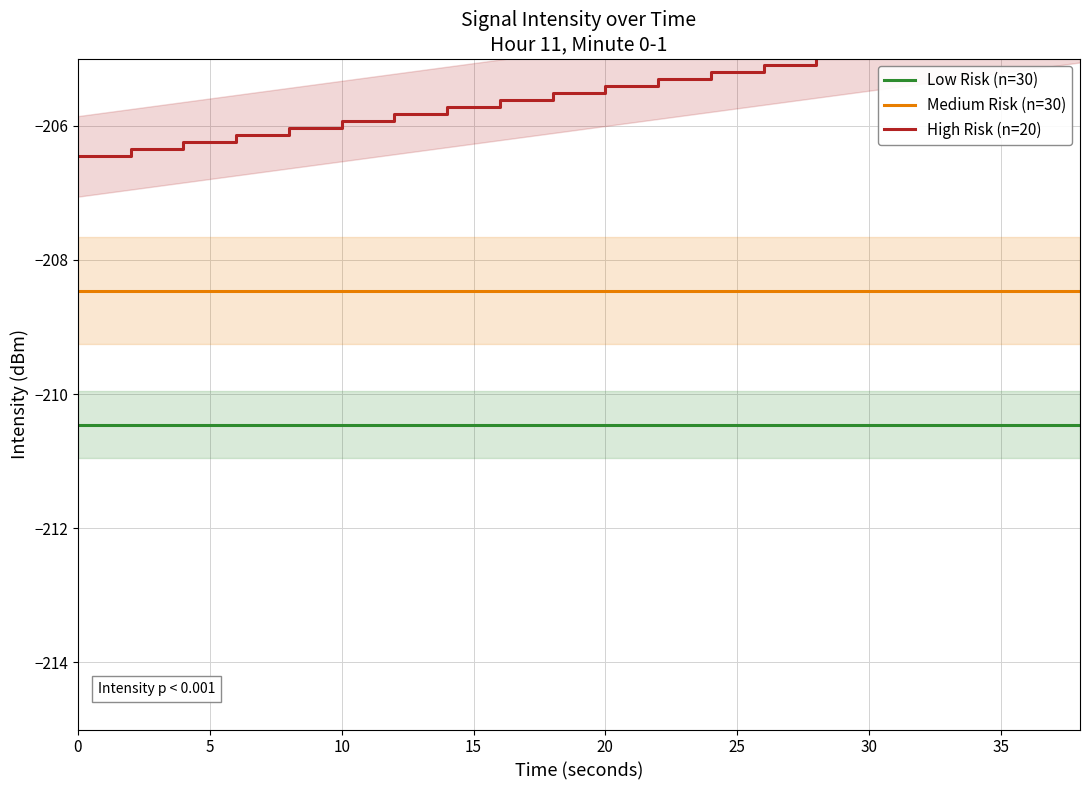

What is the greatest value displayed?

-204.5